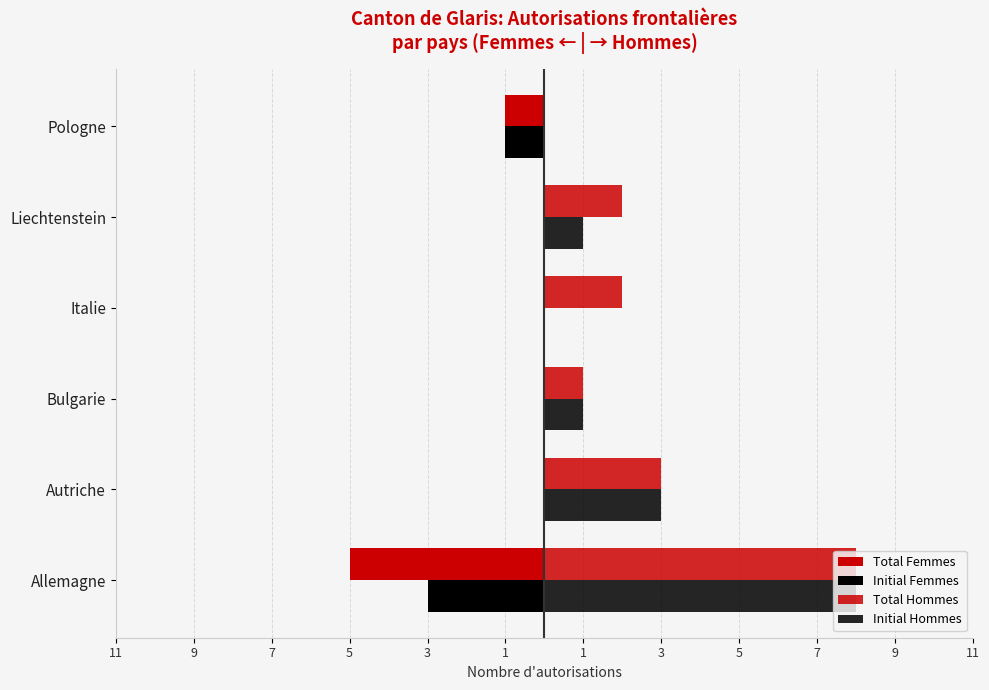

Which series has the largest total across all categories?

Total Hommes